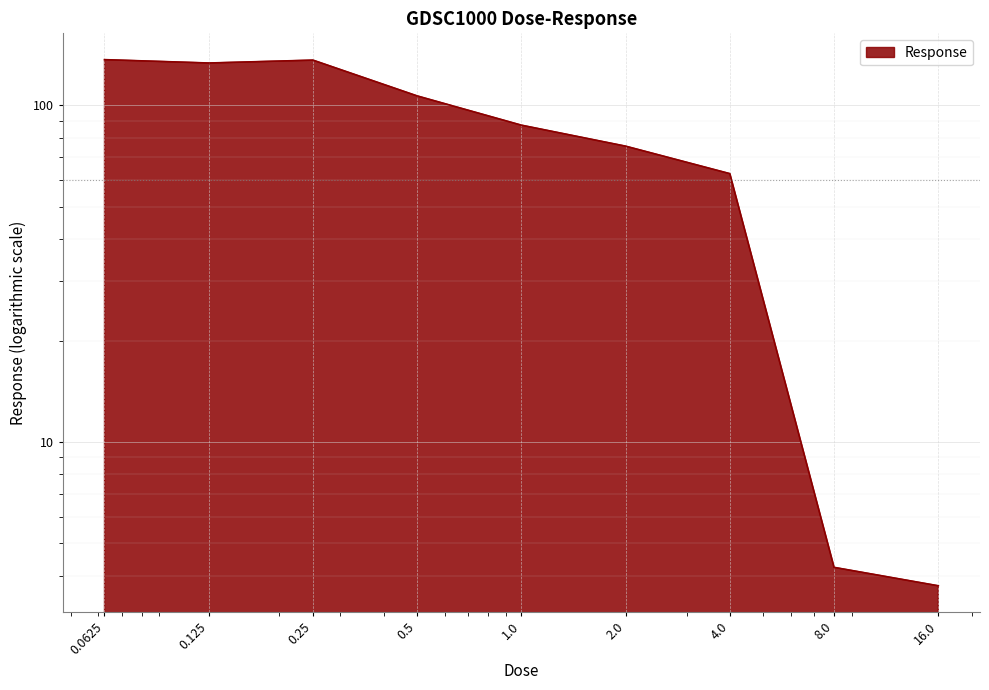

What is the change in value from 0.5 to 8.0?

-102.3